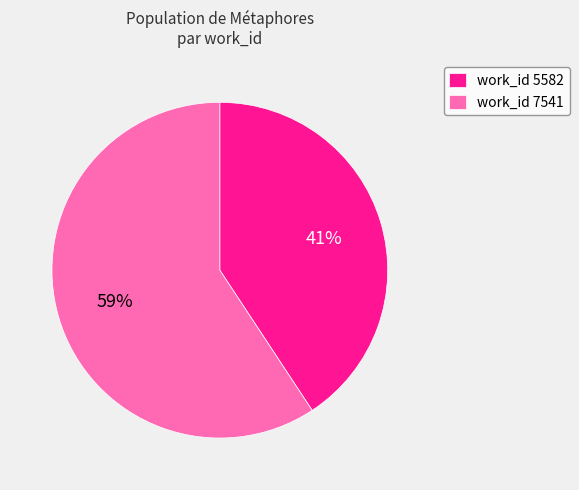

Combined, do work_id 5582 and work_id 7541 account for over 50%?

Yes